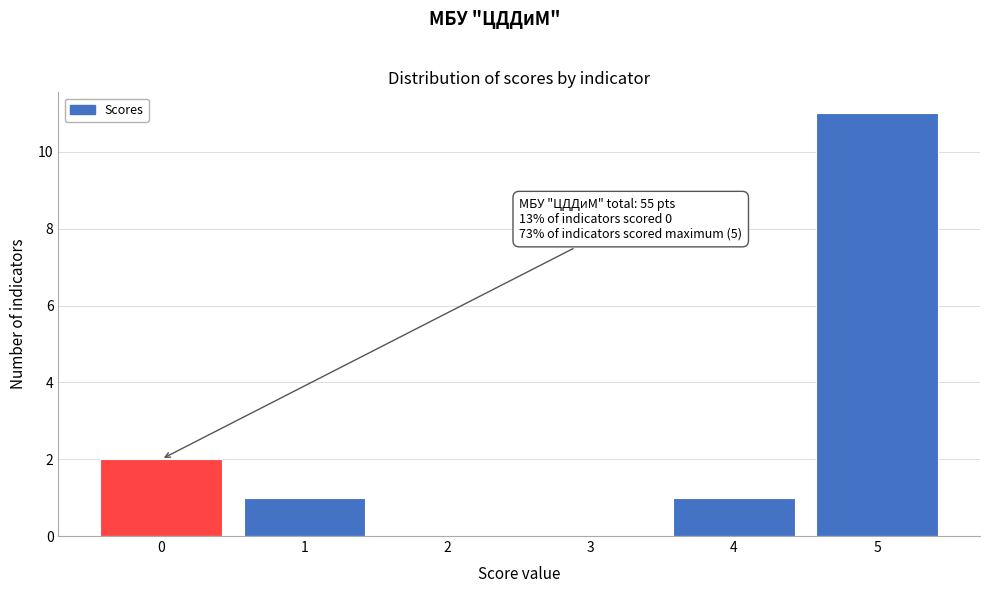

Reading left to right, list all the values displayed in this chart.

0=2	1=1	2=0	3=0	4=1	5=11